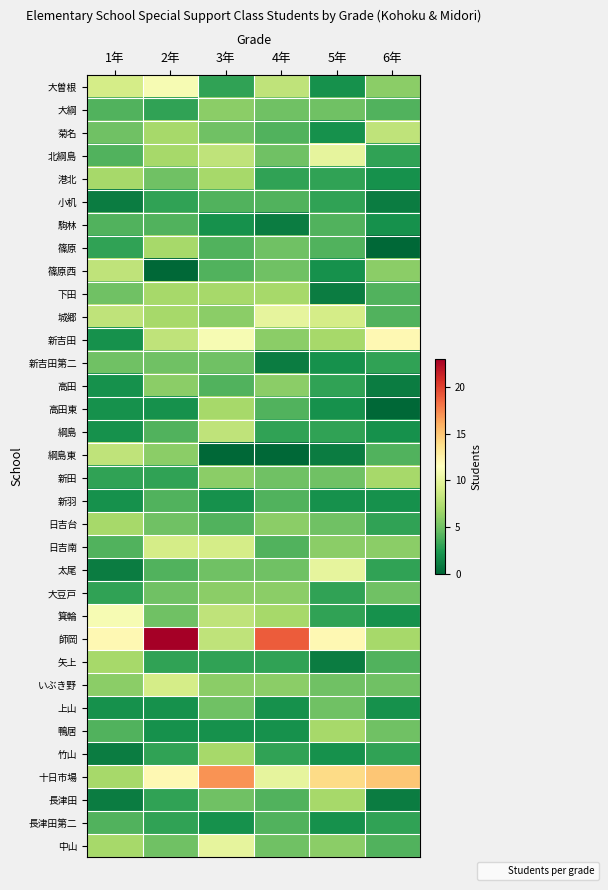

Between 2年 and 5年, which series saw the biggest shift?

師岡